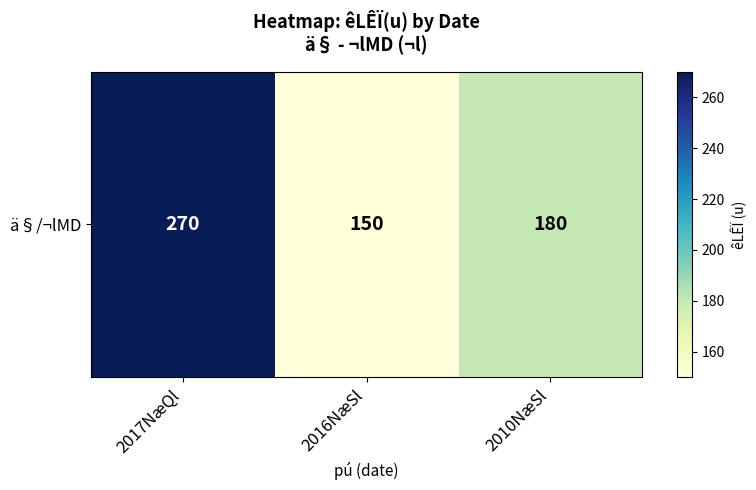

List the labels in order of value, smallest first.

2016NæSl, 2010NæSl, 2017NæQl